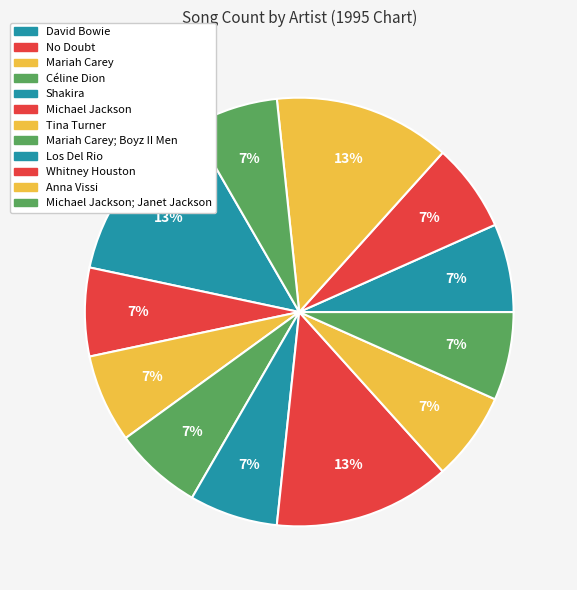

Count the number of slices in the pie.

12